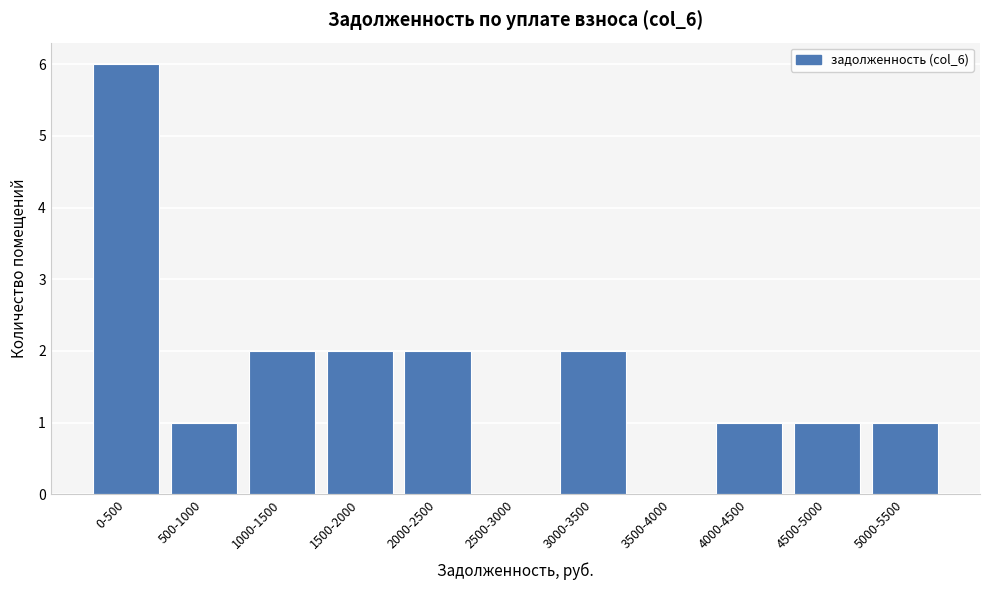

Reading left to right, list all the values displayed in this chart.

0-500=6	500-1000=1	1000-1500=2	1500-2000=2	2000-2500=2	2500-3000=0	3000-3500=2	3500-4000=0	4000-4500=1	4500-5000=1	5000-5500=1